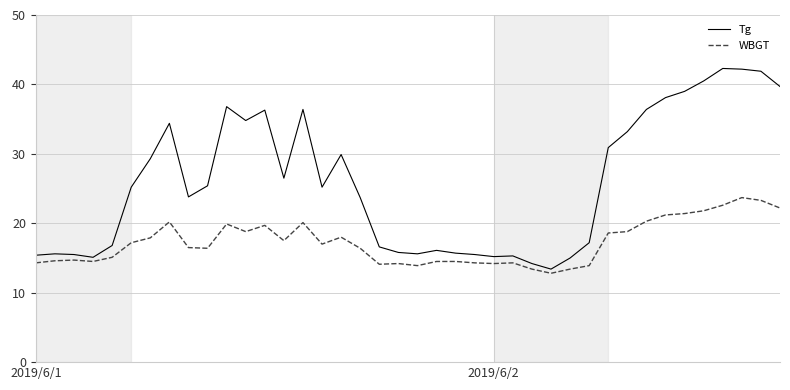

True or false: Tg has more than 0 points higher than both neighbors.

True